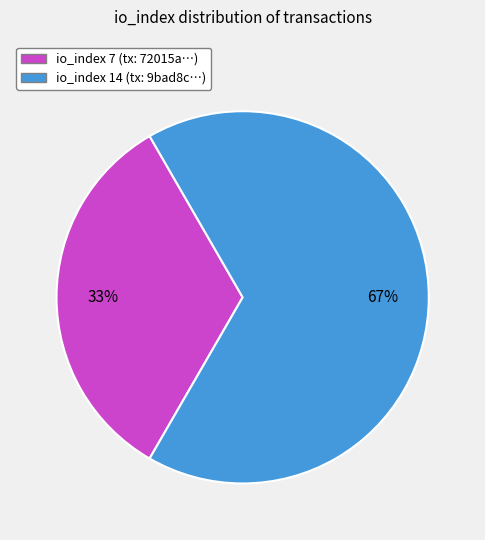

Is there any slice that represents more than half of the pie?

Yes